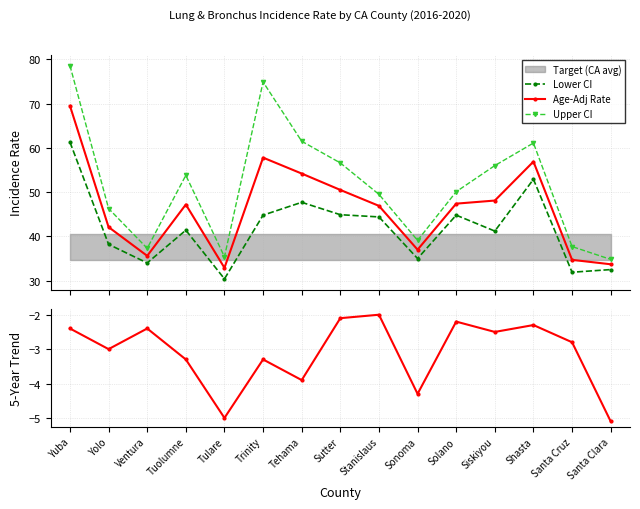

What is the difference between the highest and lowest values at Sutter?

58.7